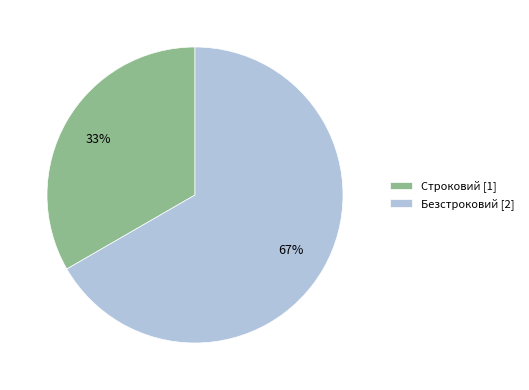

How many slices are in this pie chart?

2